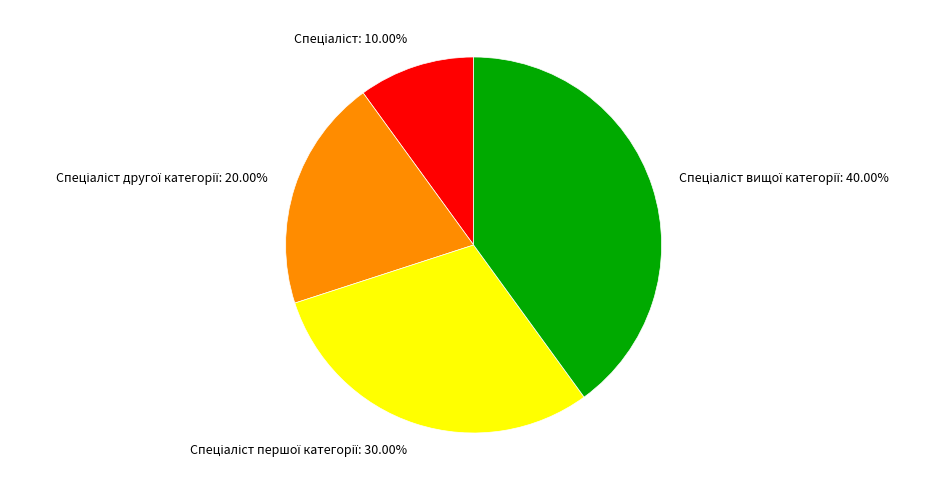

Is there any slice that represents more than half of the pie?

No